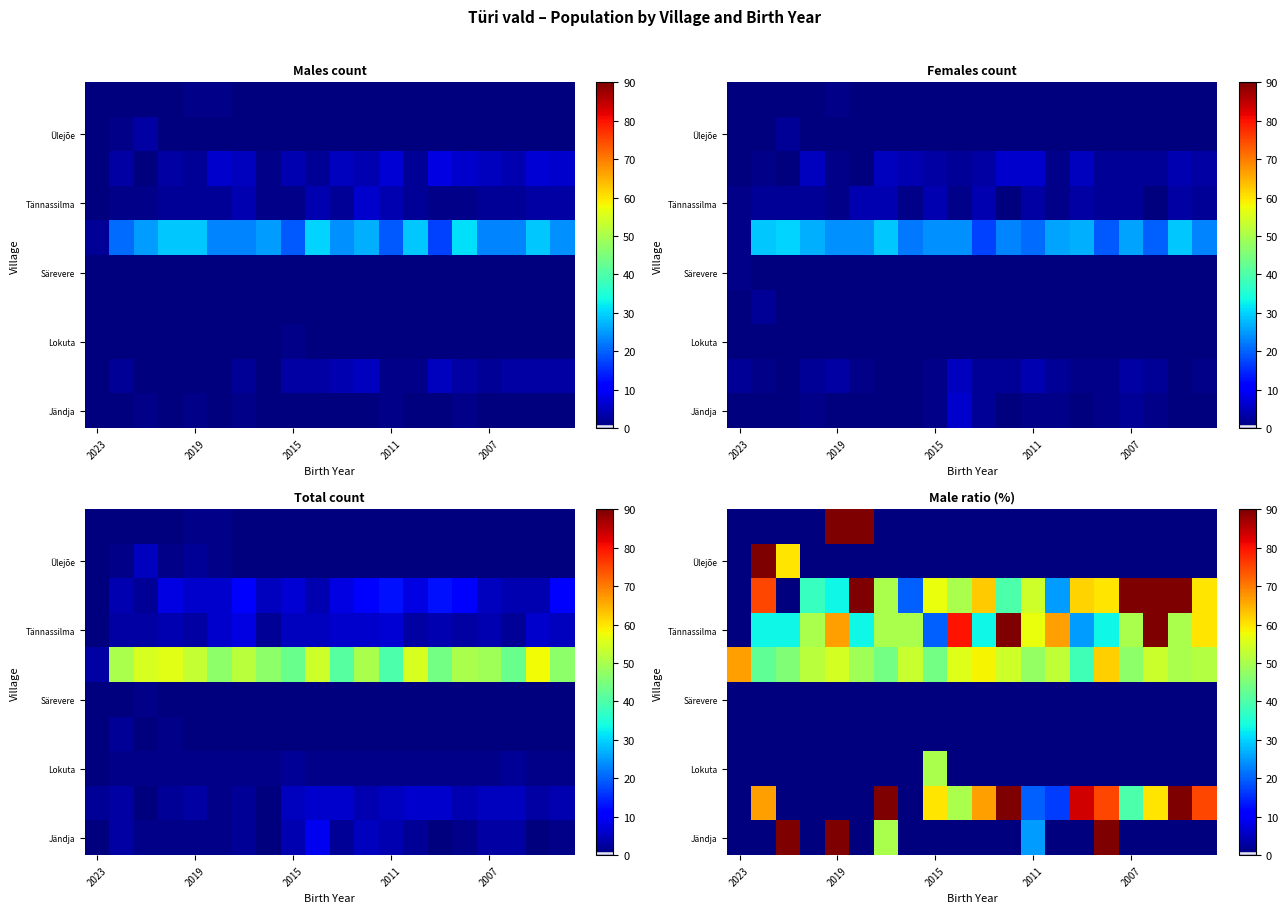

What is the average value of the Ülejõe series?

8.0